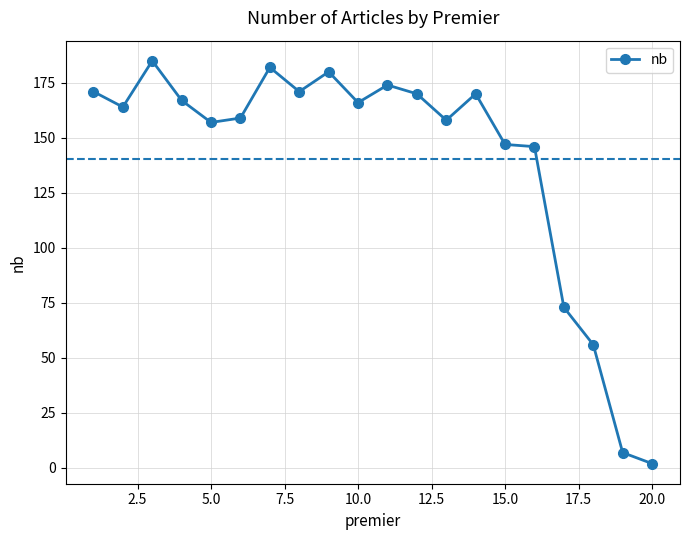

True or false: there are more than 2 points higher than both neighbors.

True